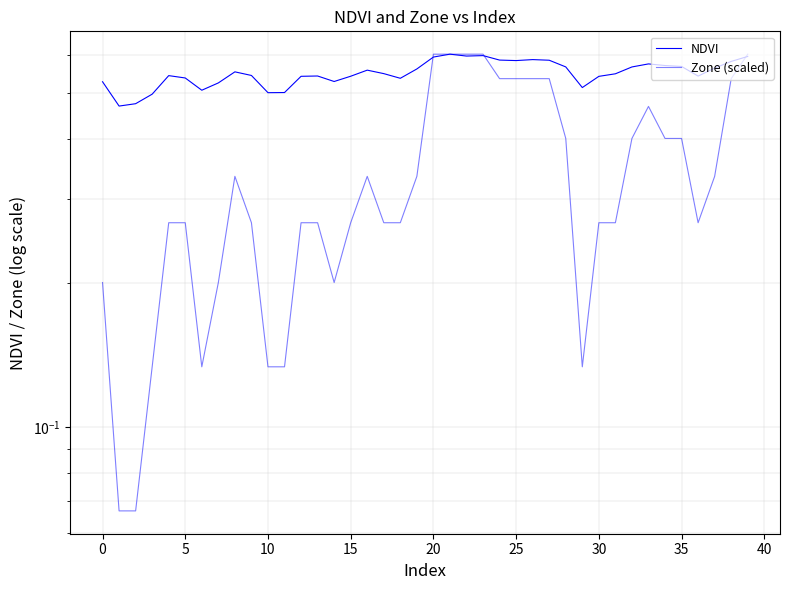

At which label does Zone (scaled) reach its peak?

20